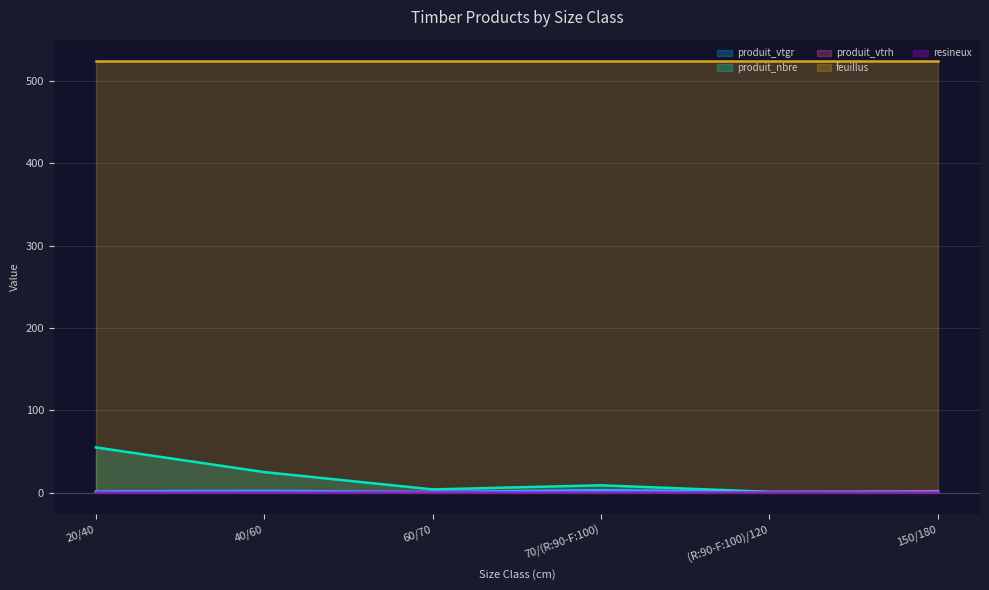

What position from the right is 70/(R:90-F:100)?

3